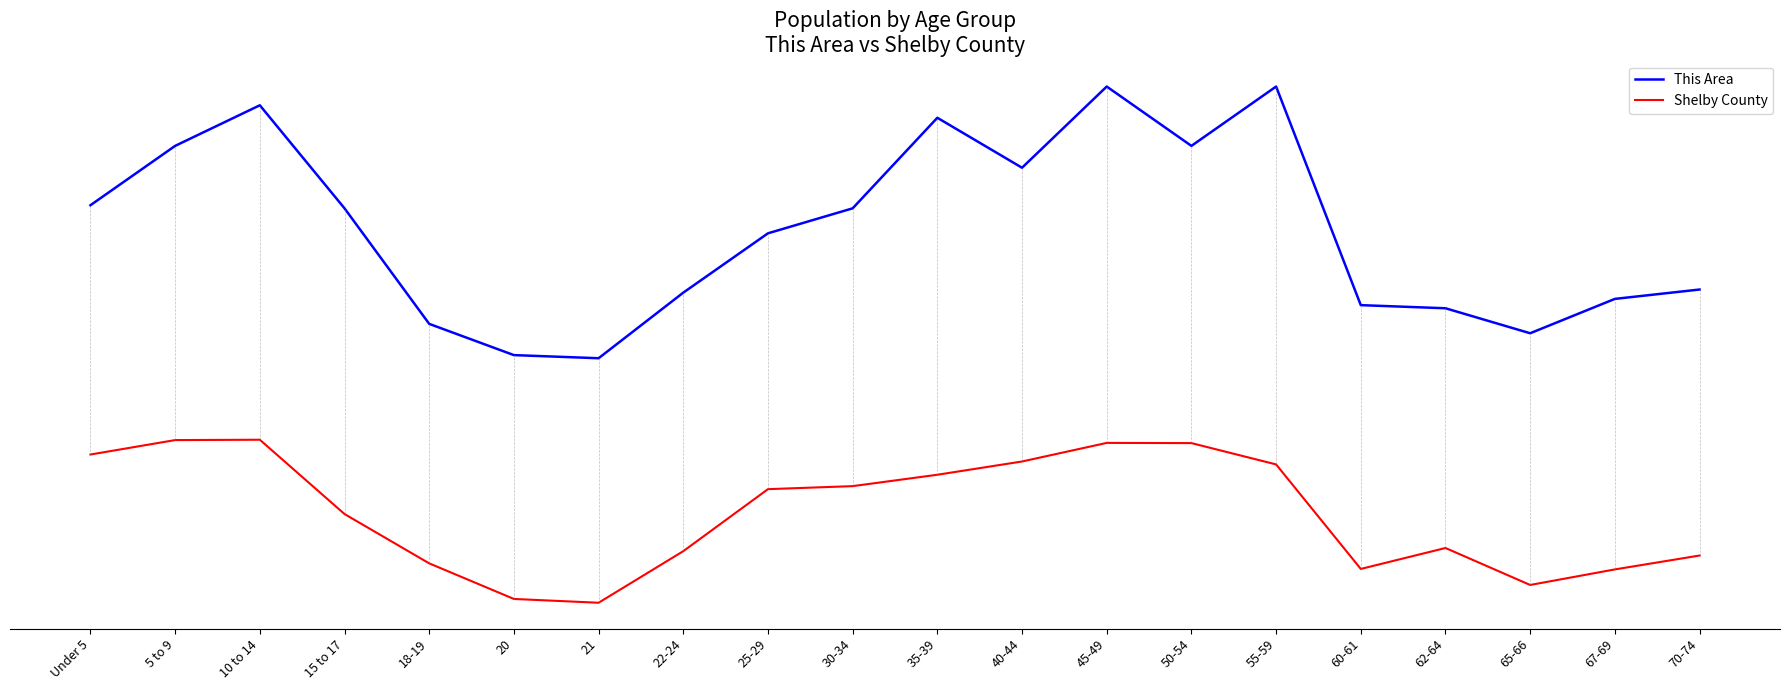

What is the difference between the This Area values at 60-61 and 45-49?

0.4